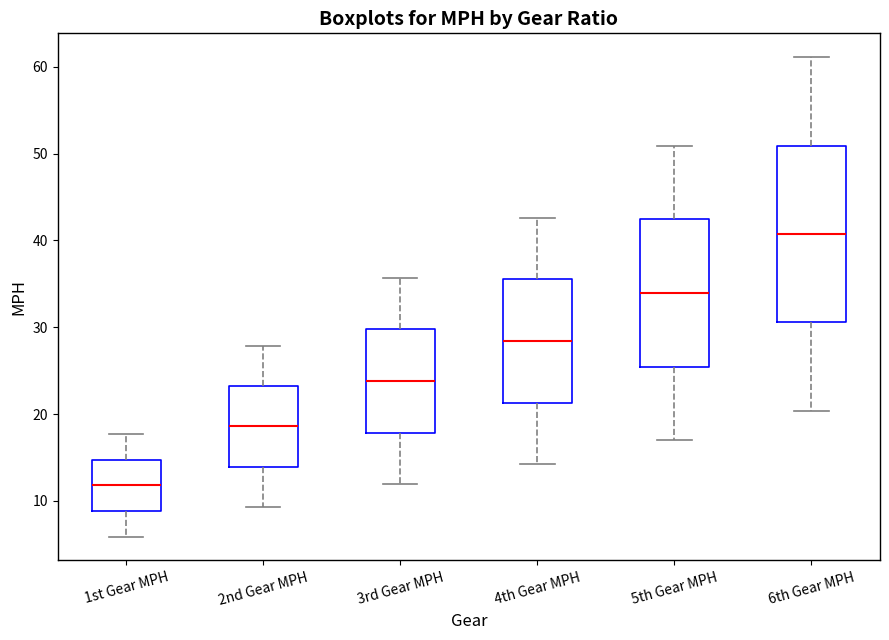

Where is the lower edge of the box for 6th Gear MPH on the y-axis? The values are not printed on the chart, so give them approximately, as read against the axis.

31